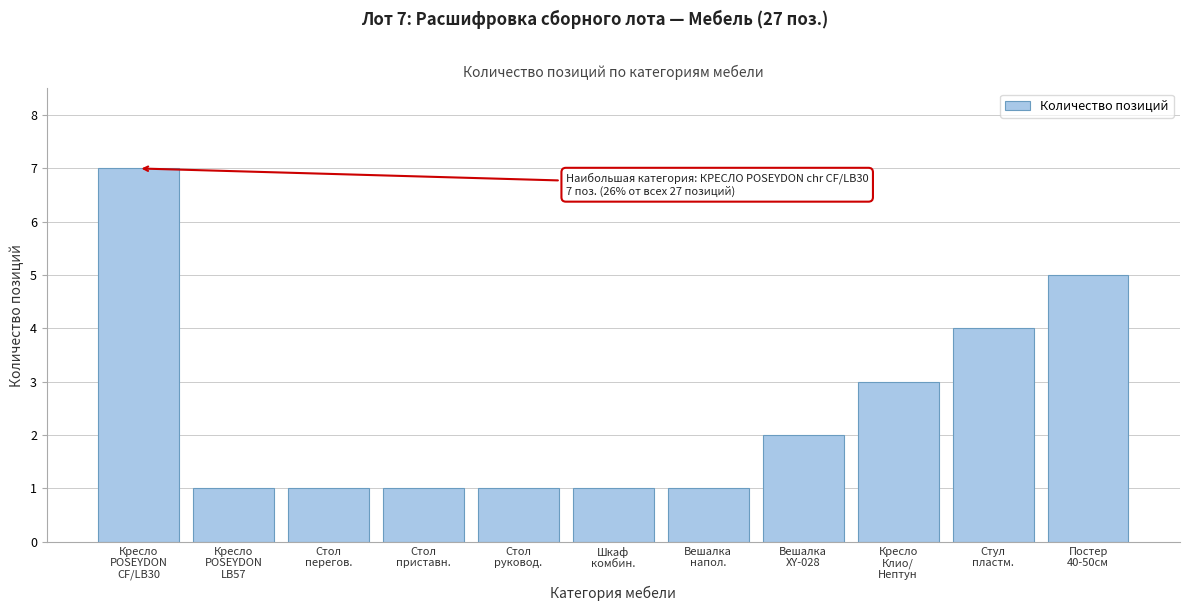

Reading right to left, transcribe all the data shown in this chart.

5	4	3	2	1	1	1	1	1	1	7